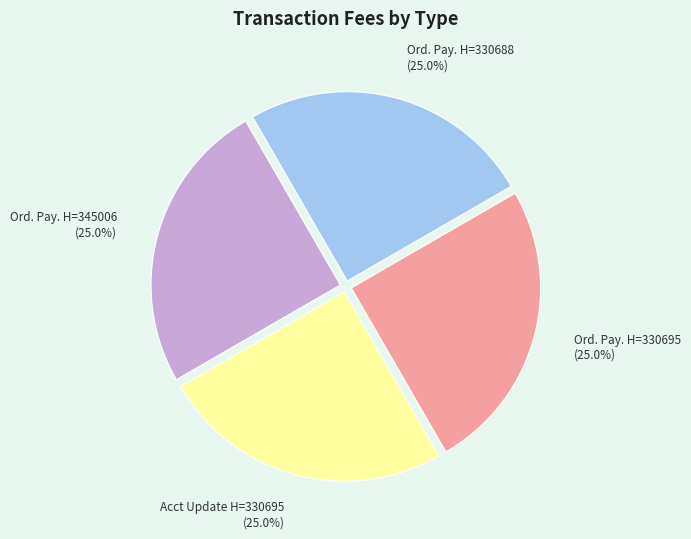

Combined, what portion of the pie is Ord. Pay. H=330688 and Acct Update H=330695?

50.0%